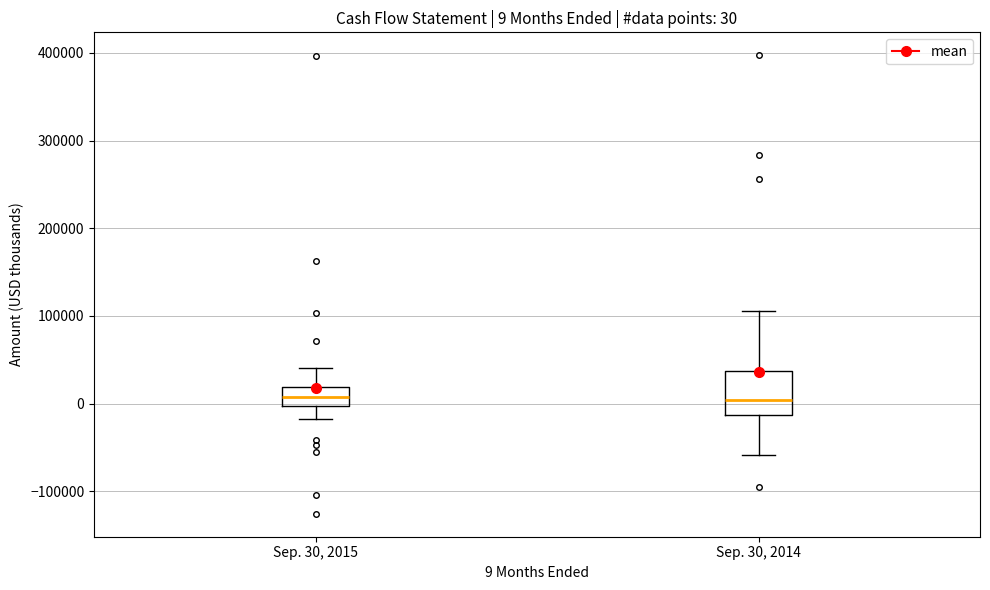

Which box is the tallest, from its lower edge to its upper edge?

Sep. 30, 2014